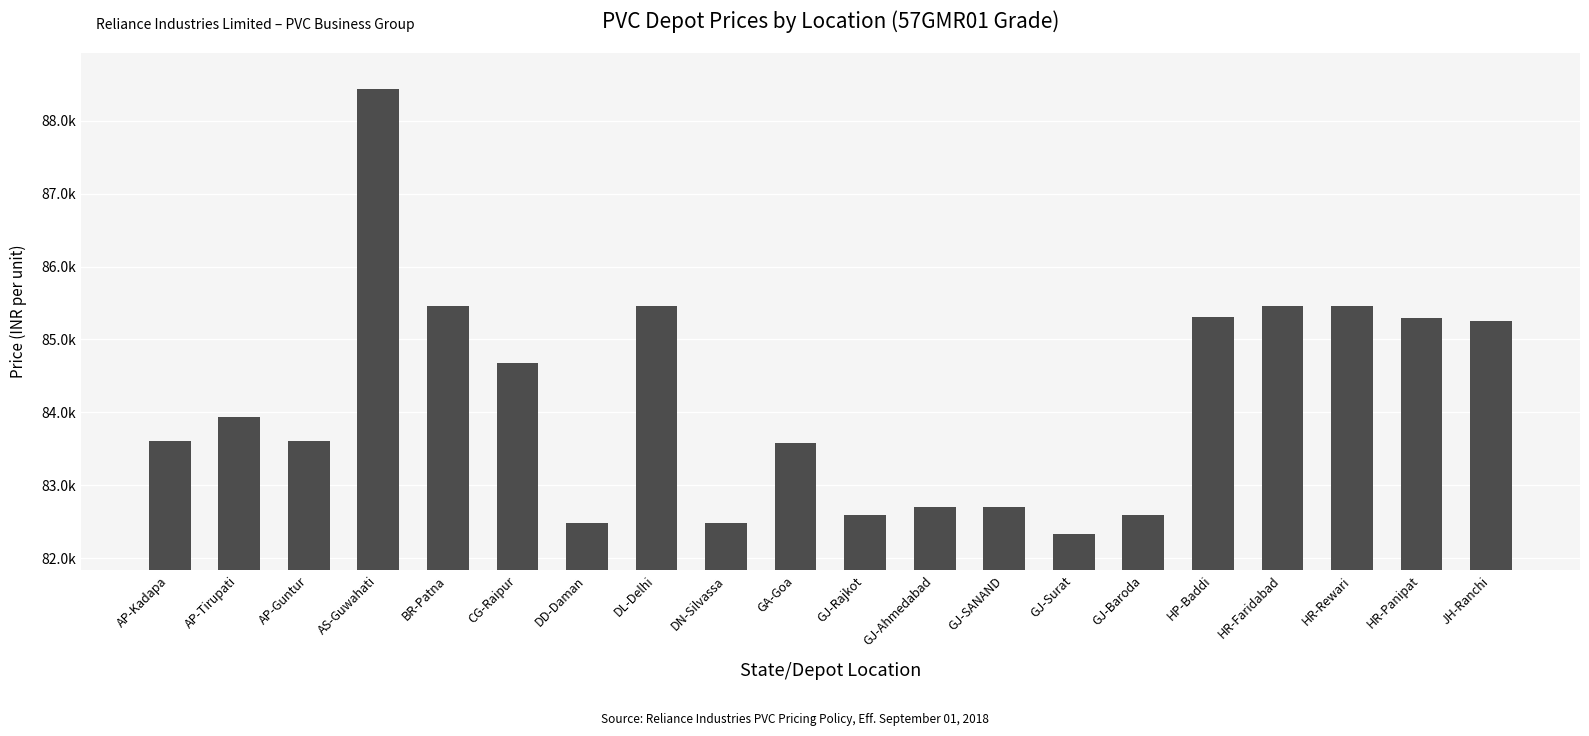

What position from the left is GJ-Rajkot?

11